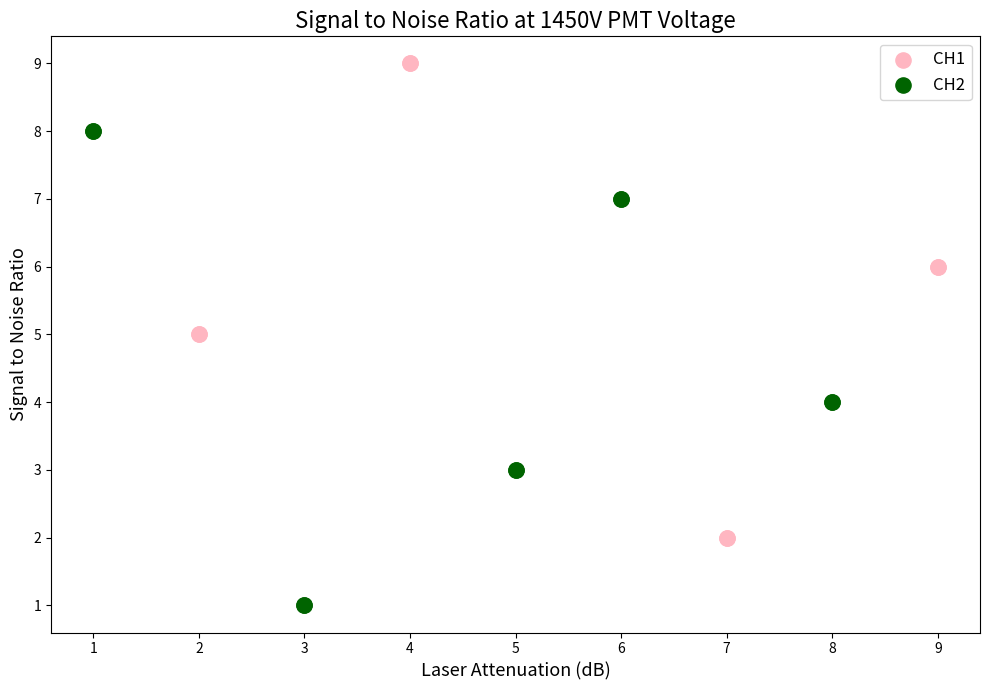

Which series reaches the minimum Y coordinate?

CH2